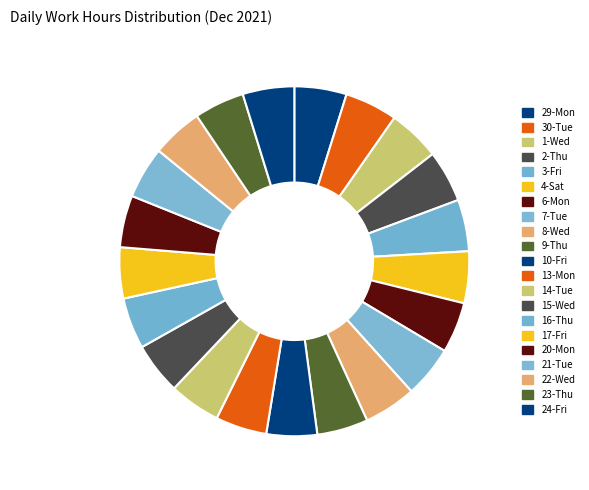

Is there a majority slice in this chart?

No